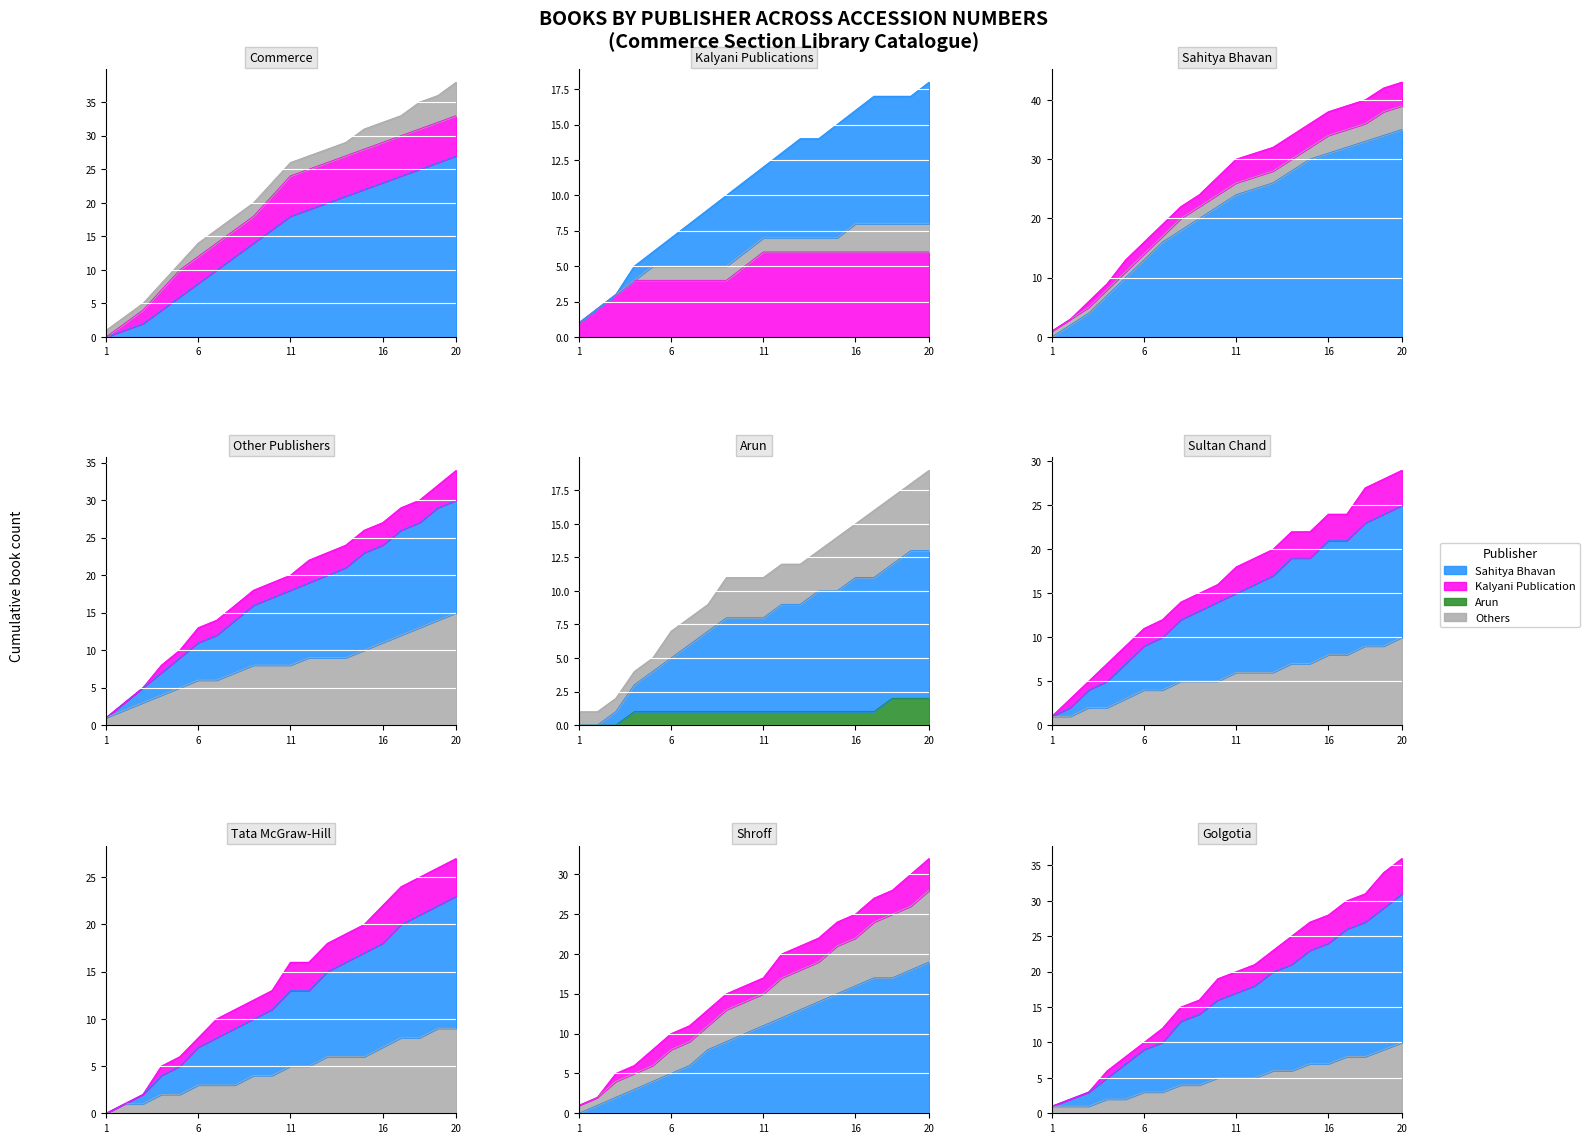

True or false: Kalyani Publication has more than 1 points higher than both neighbors.

False